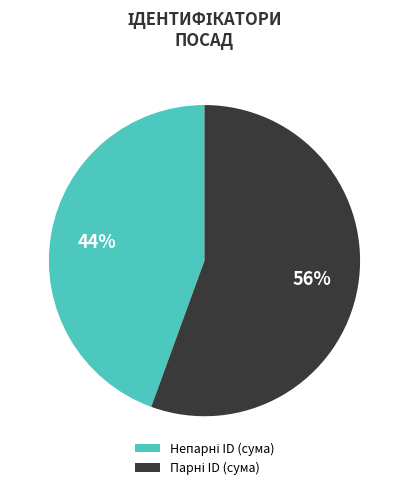

To the nearest percent, what is the average slice percentage?

50%